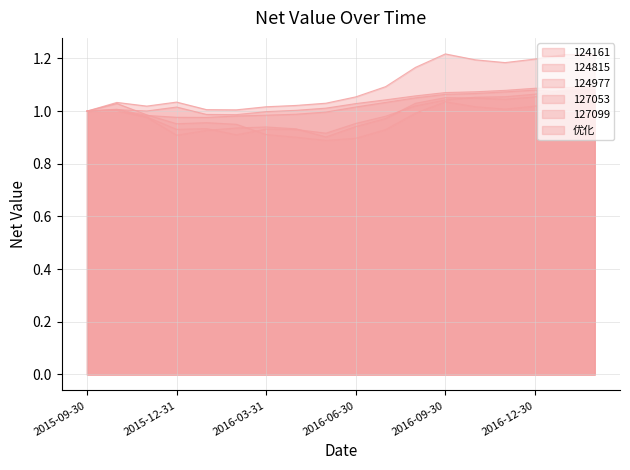

What is the label of the 5th point from the left?

2016-01-29